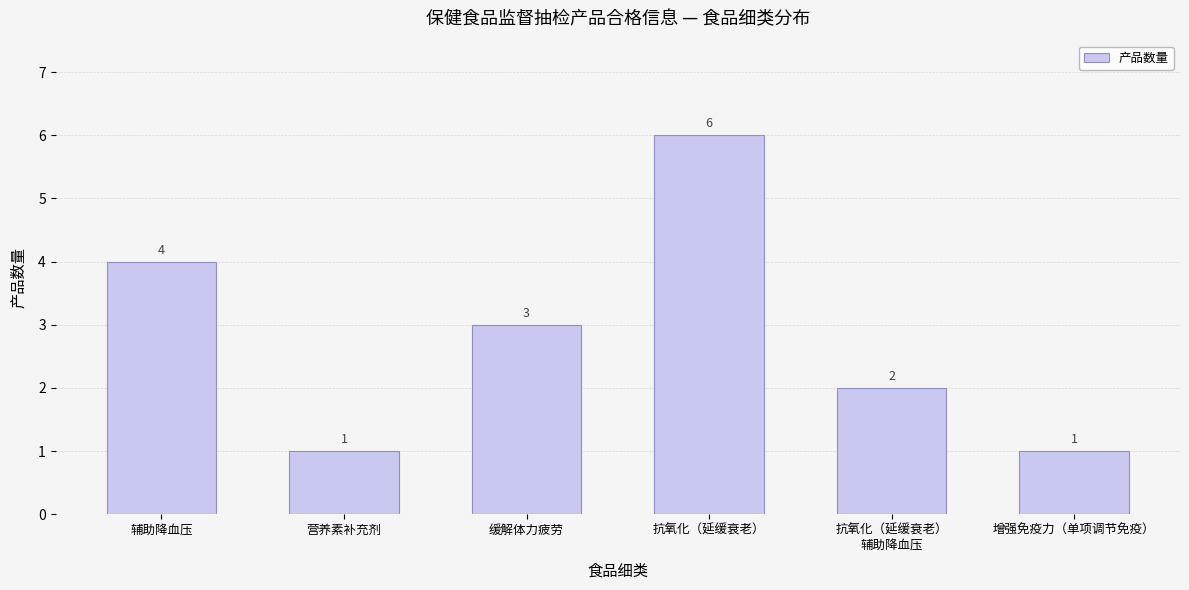

Count the values in the range 1 to 4.

5